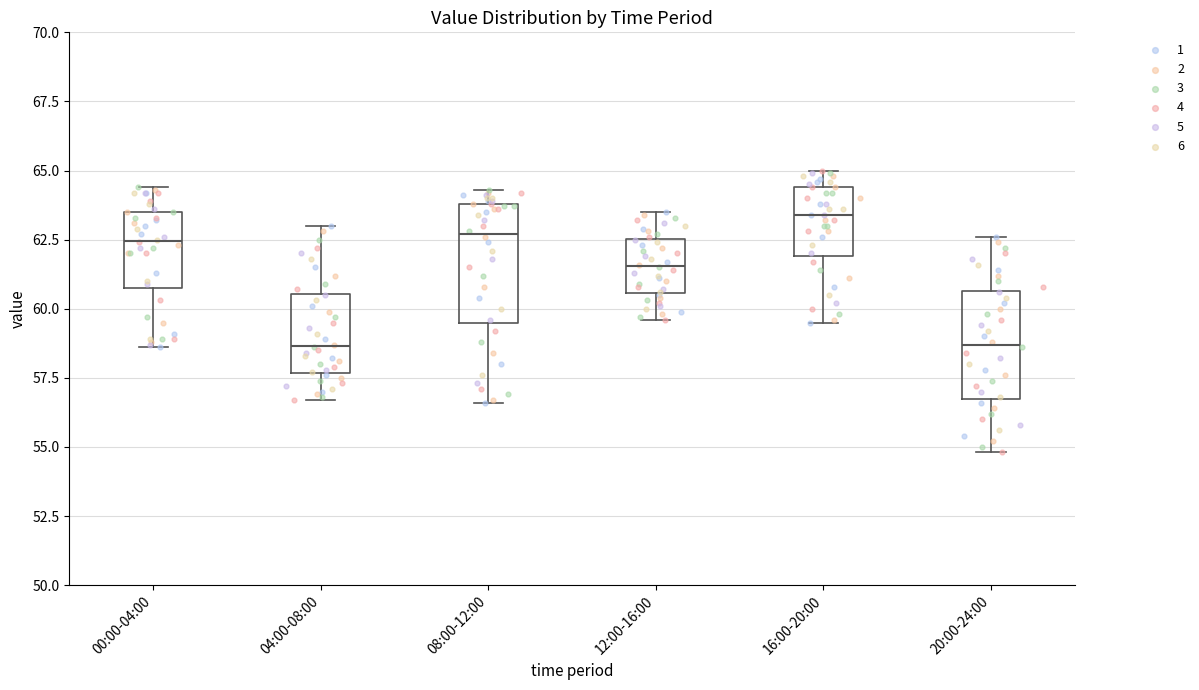

Reading left to right, transcribe this box plot: for each box, give where its median line is, the range the box spans, and where its two whiskers end, as read against the y-axis. The values are not printed on the chart, so give them approximately, as read against the axis.

00:00-04:00: median 62.5, box 61.0 to 63.5, whiskers 58.5 to 64.5
04:00-08:00: median 58.5, box 57.5 to 60.5, whiskers 56.5 to 63.0
08:00-12:00: median 62.5, box 59.5 to 64.0, whiskers 56.5 to 64.5
12:00-16:00: median 61.5, box 60.5 to 62.5, whiskers 59.5 to 63.5
16:00-20:00: median 63.5, box 62.0 to 64.5, whiskers 59.5 to 65.0
20:00-24:00: median 58.5, box 57.0 to 60.5, whiskers 55.0 to 62.5